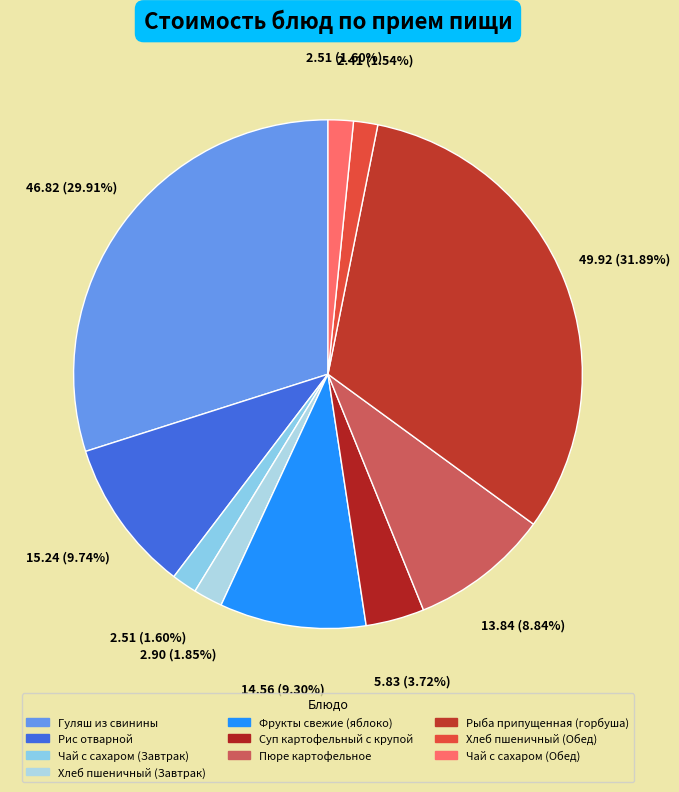

Is there any slice that represents more than half of the pie?

No